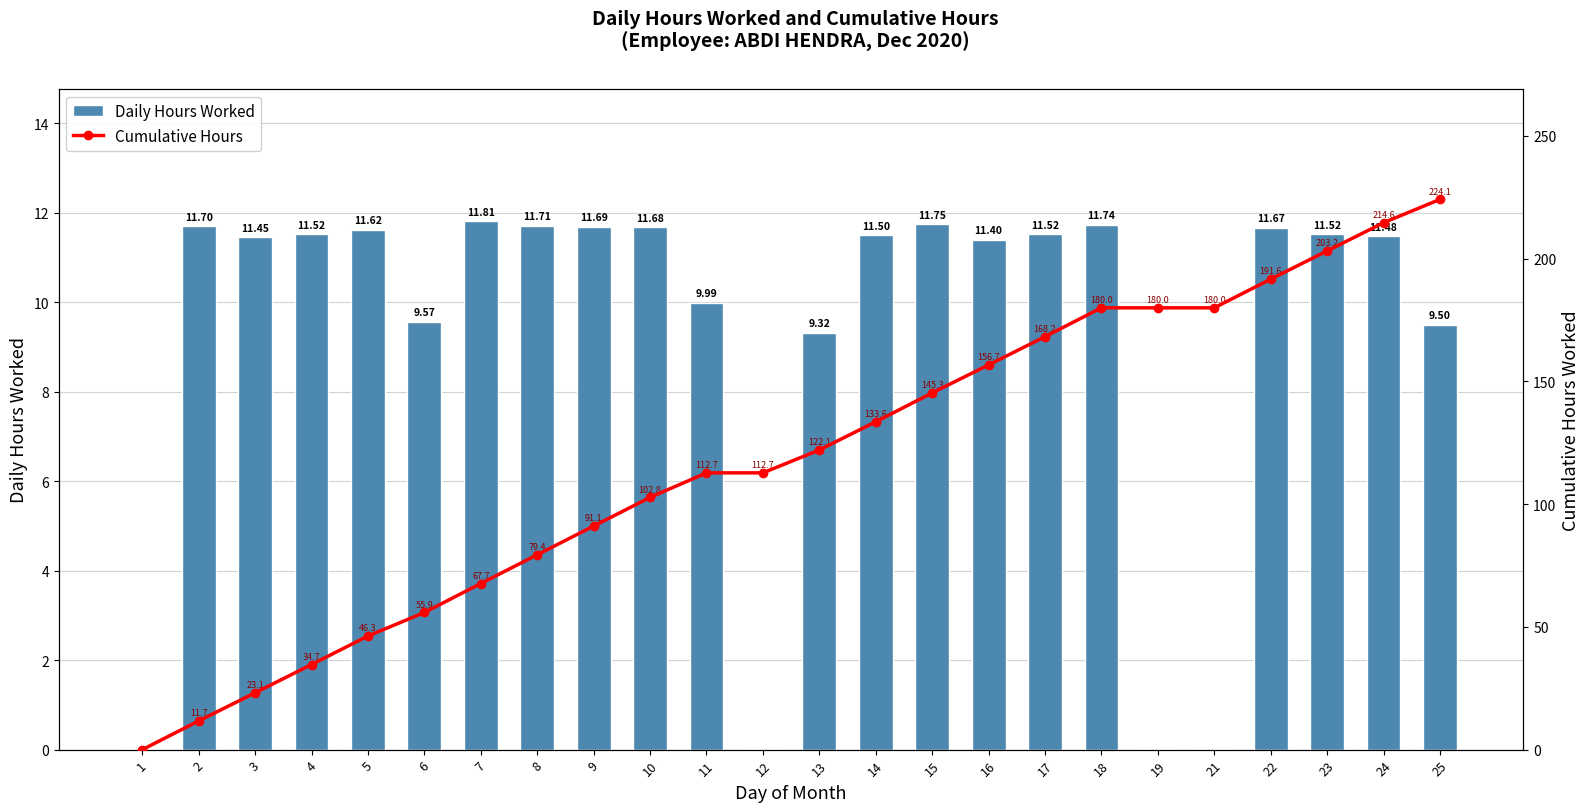

Is it true that Daily Hours Worked equals 11.6 at 5?

True